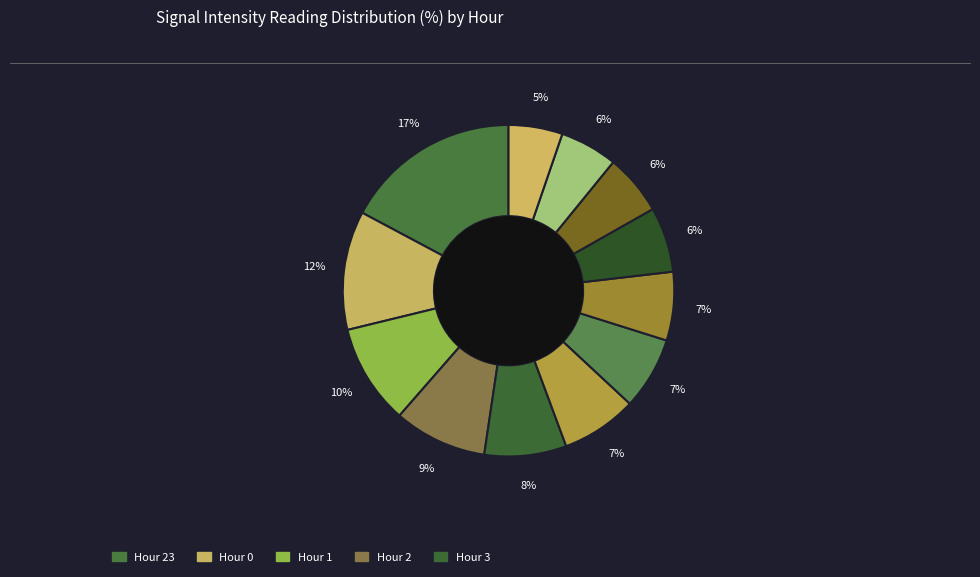

What is the smallest slice in the pie chart?

Hour 10